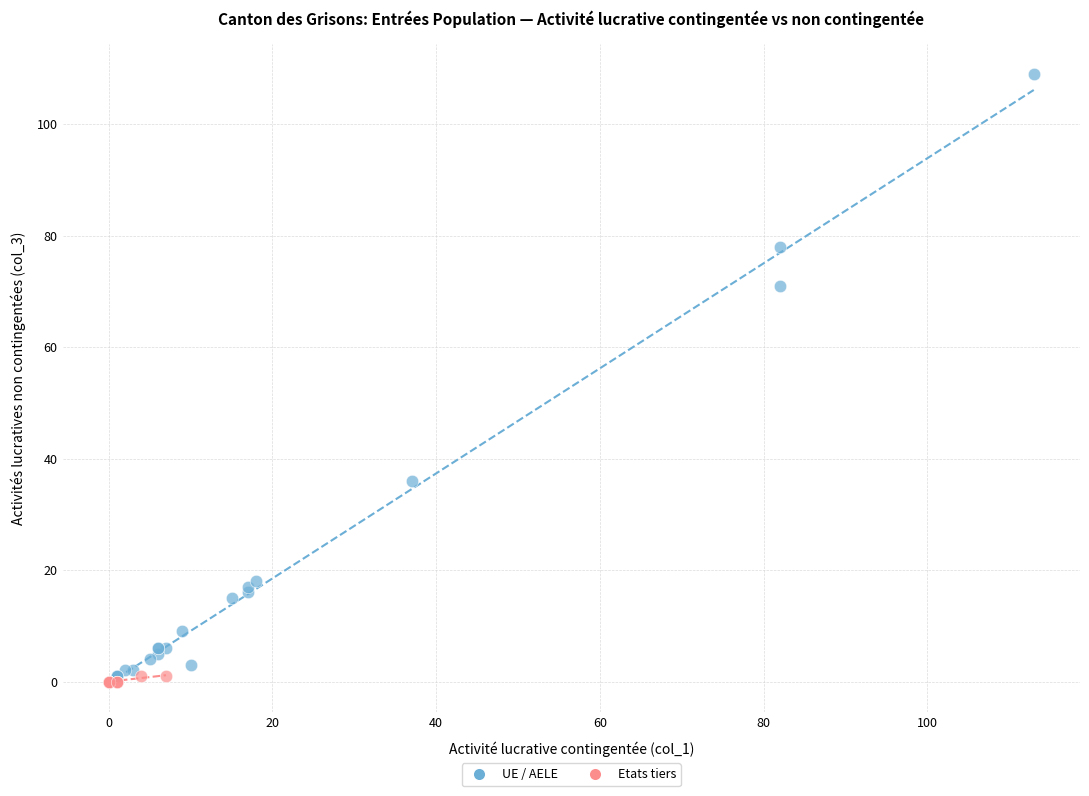

Which series contains the highest Y value?

UE / AELE